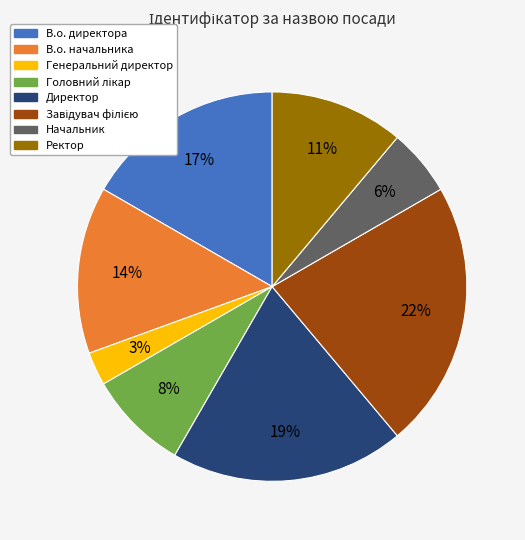

How many segments does this pie chart have?

8